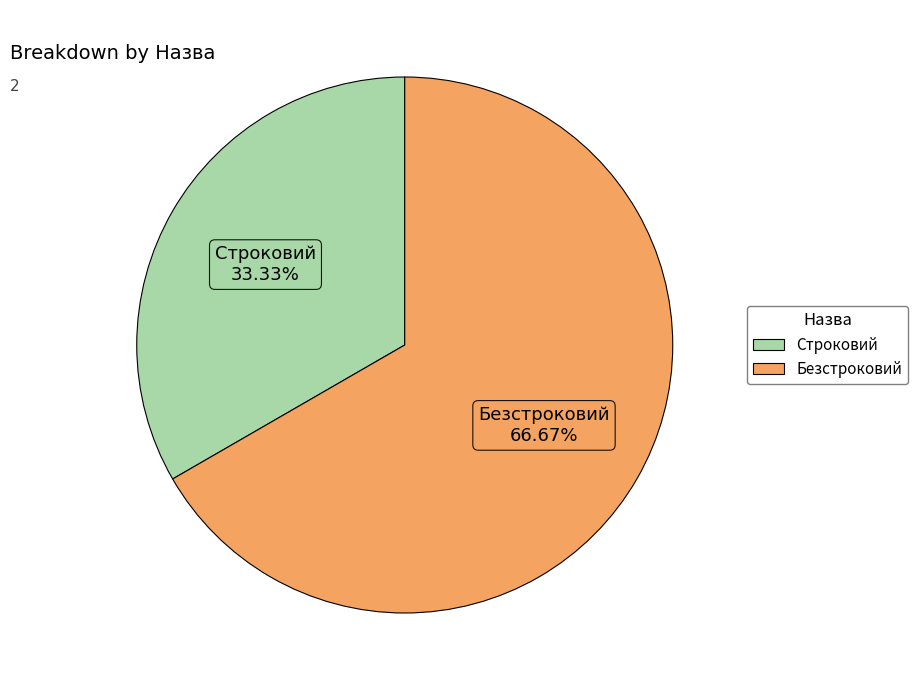

Count the number of slices in the pie.

2